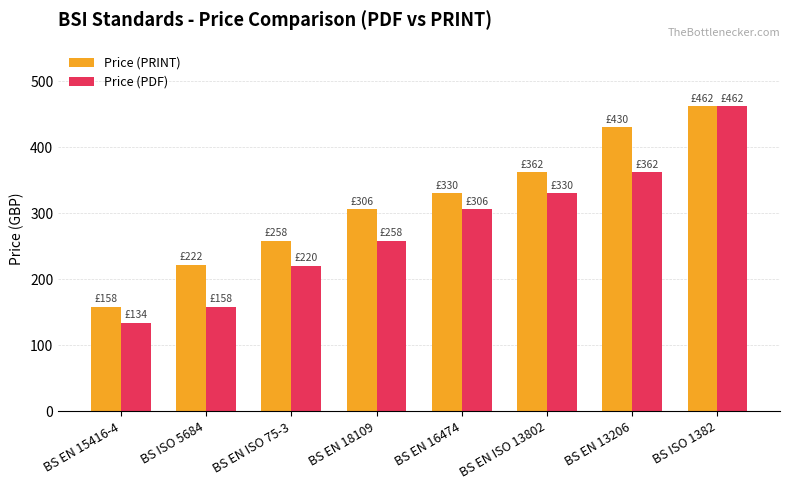

Which category has the lowest value across all series?

BS EN 15416-4